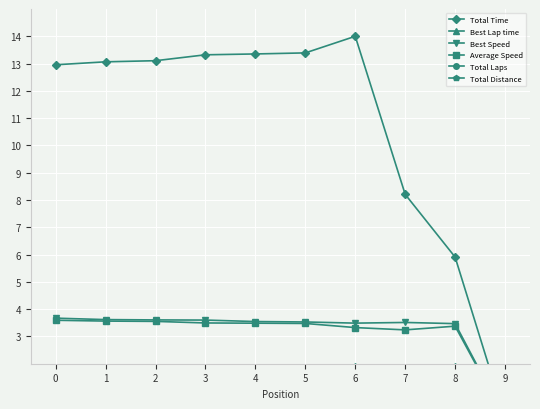

Which label corresponds to the largest value in the chart?

6